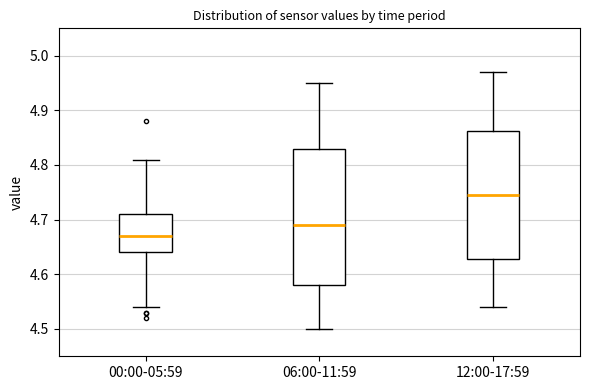

Where does the upper whisker of the box for 12:00-17:59 end on the y-axis? The values are not printed on the chart, so give them approximately, as read against the axis.

4.97